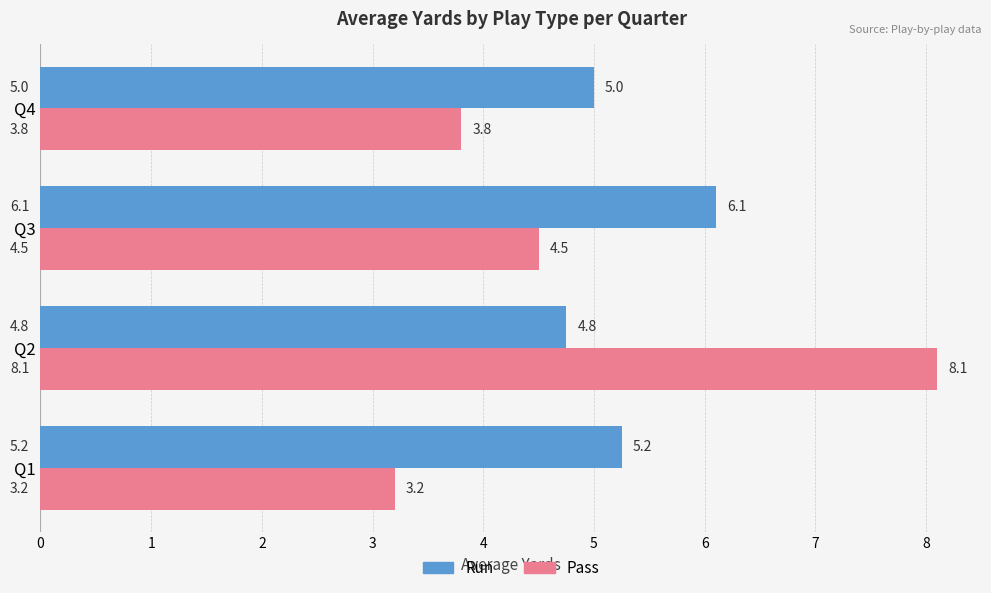

What is the spread (max minus min) of values at Q3?

1.6